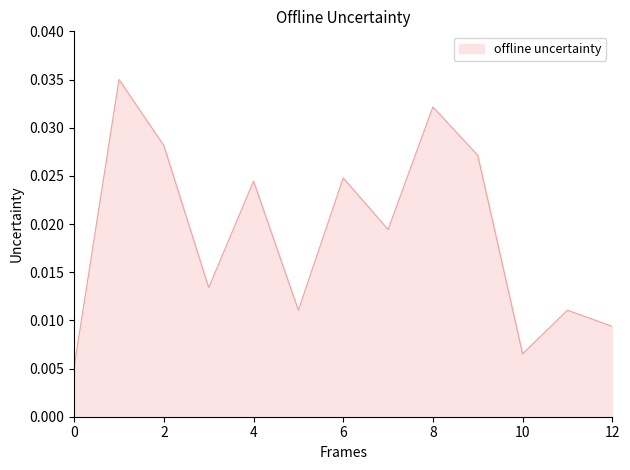

How many lines are shown in the chart?

1